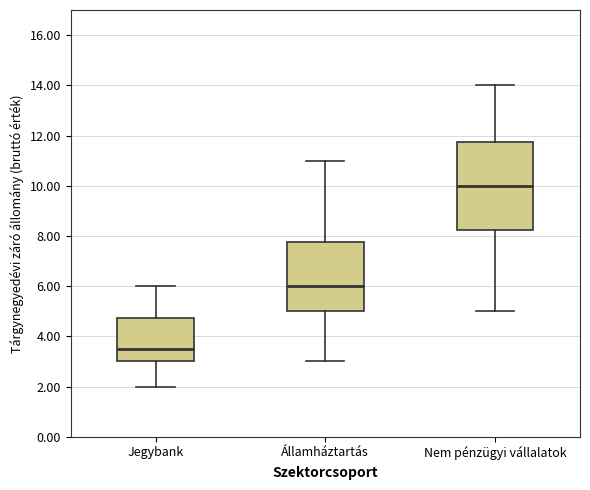

Reading left to right, read every box against the y-axis: the position of its median line, the range the box covers, and the ends of its whiskers. The values are not printed on the chart, so give them approximately, as read against the axis.

Jegybank: median 3.6, box 3.0 to 4.8, whiskers 2.0 to 6.0
Államháztartás: median 6.0, box 5.0 to 7.8, whiskers 3.0 to 11.0
Nem pénzügyi vállalatok: median 10.0, box 8.2 to 11.8, whiskers 5.0 to 14.0